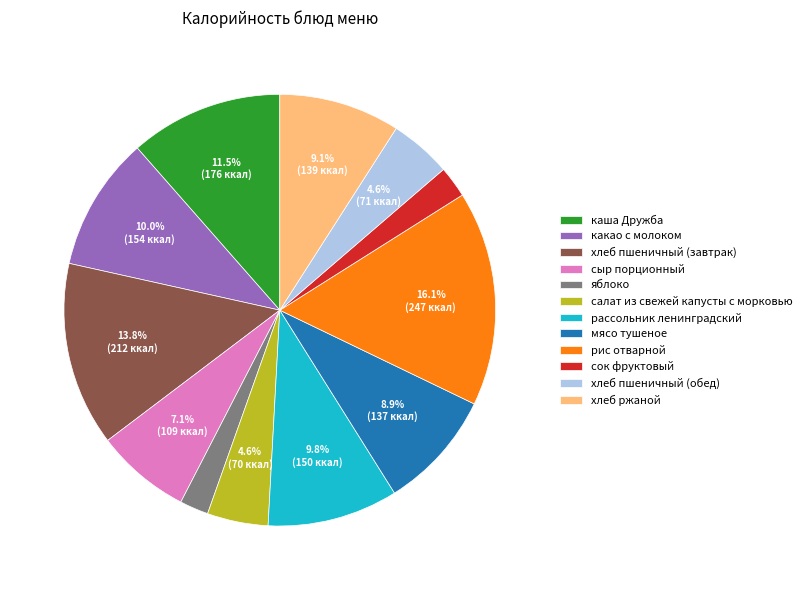

To the nearest percent, what is the combined percentage of рис отварной and сыр порционный?

23%